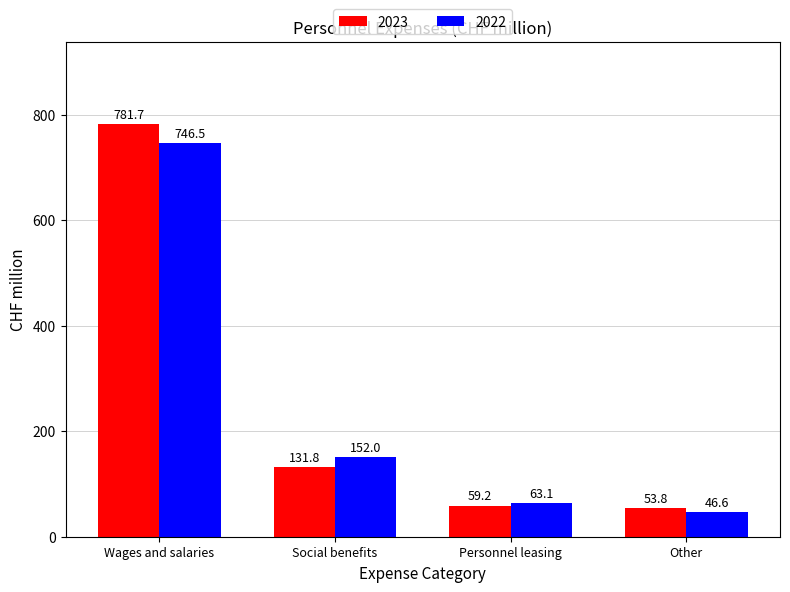

Which series has the largest total across all categories?

2023